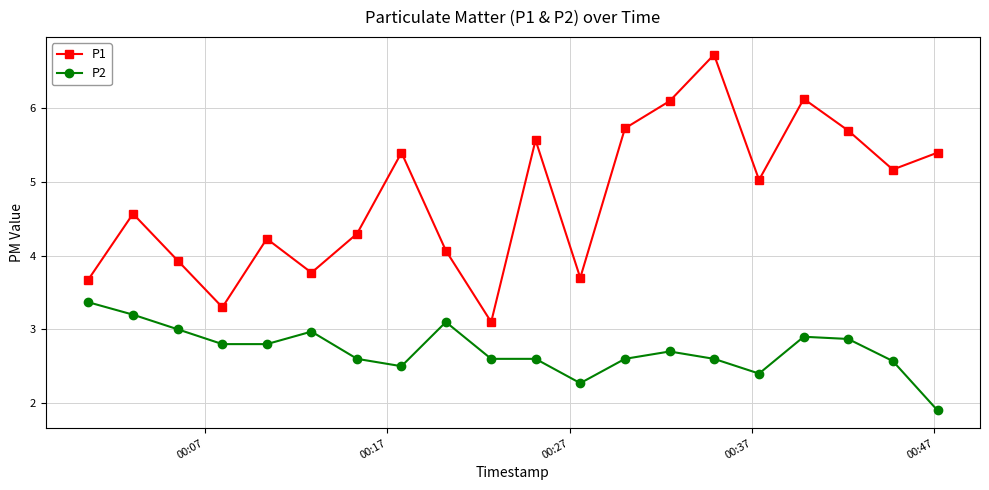

Reading right to left, extract all data points from this chart.

P1: 5.4	5.2	5.7	6.1	5.0	6.7	6.1	5.7	3.7	5.6	3.1	4.1	5.4	4.3	3.8	4.2	3.3	3.9	4.6	3.7
P2: 1.9	2.6	2.9	2.9	2.4	2.6	2.7	2.6	2.3	2.6	2.6	3.1	2.5	2.6	3.0	2.8	2.8	3.0	3.2	3.4